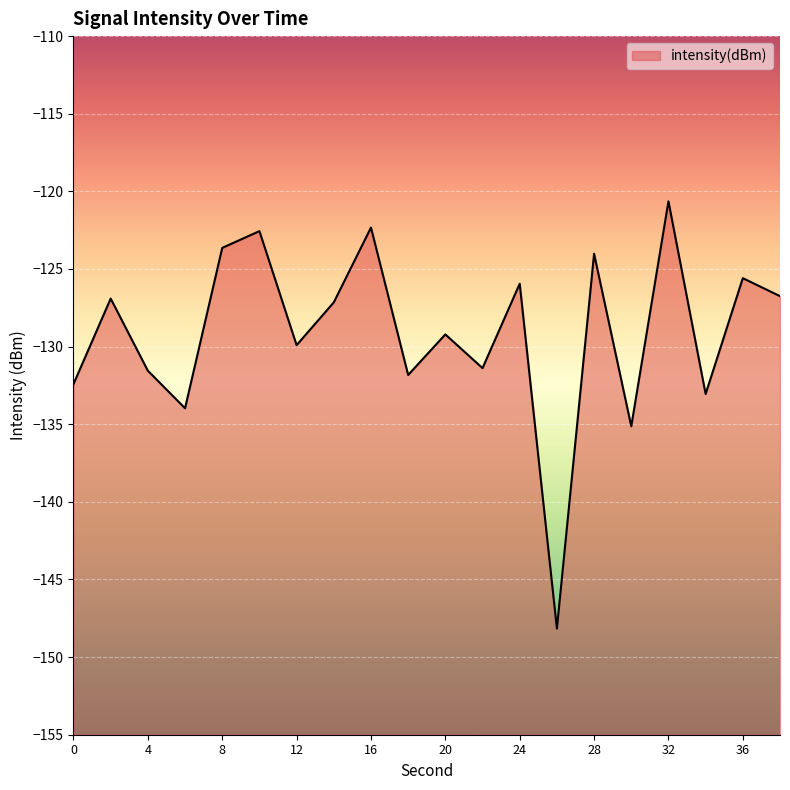

At which category does the data reach its first local valley?

6